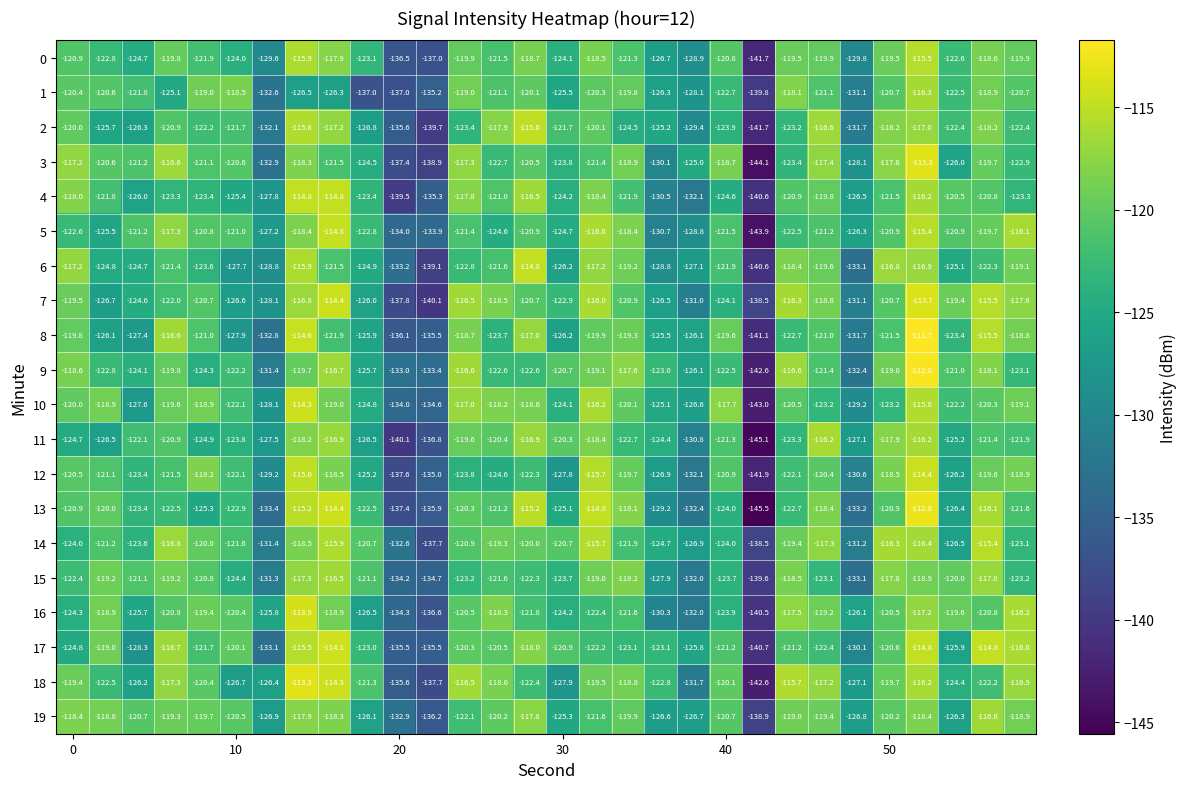

Which series has the widest spread of values?

13